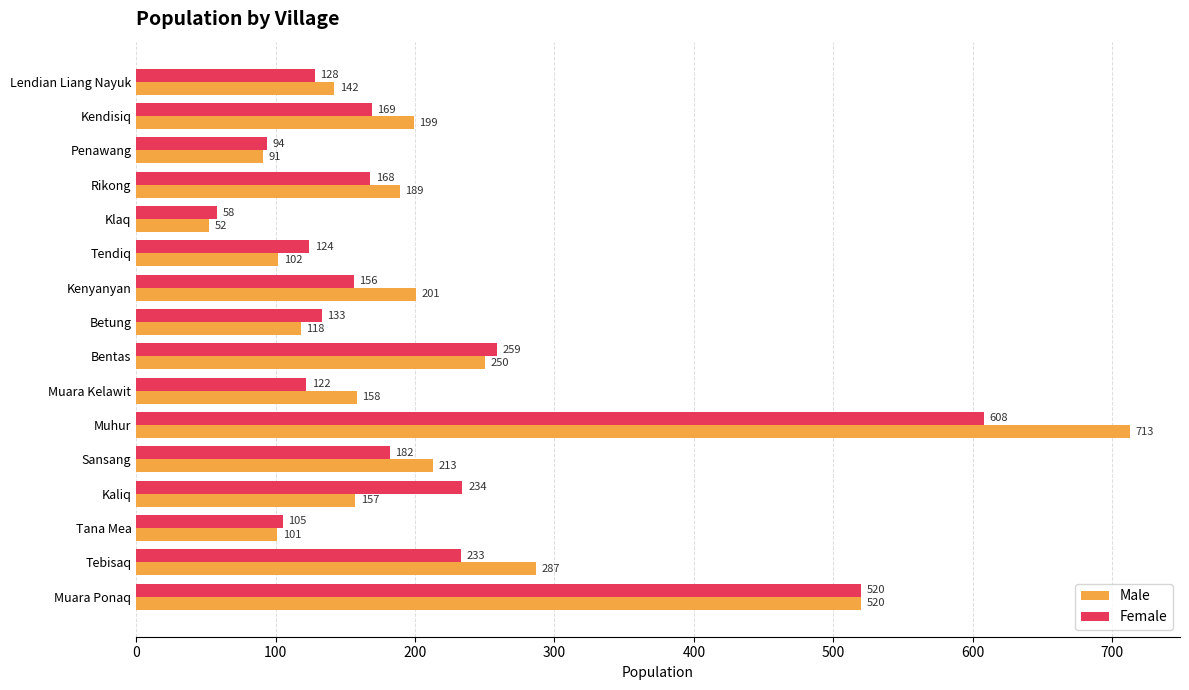

Which category has the lowest value in the Male series?

Klaq